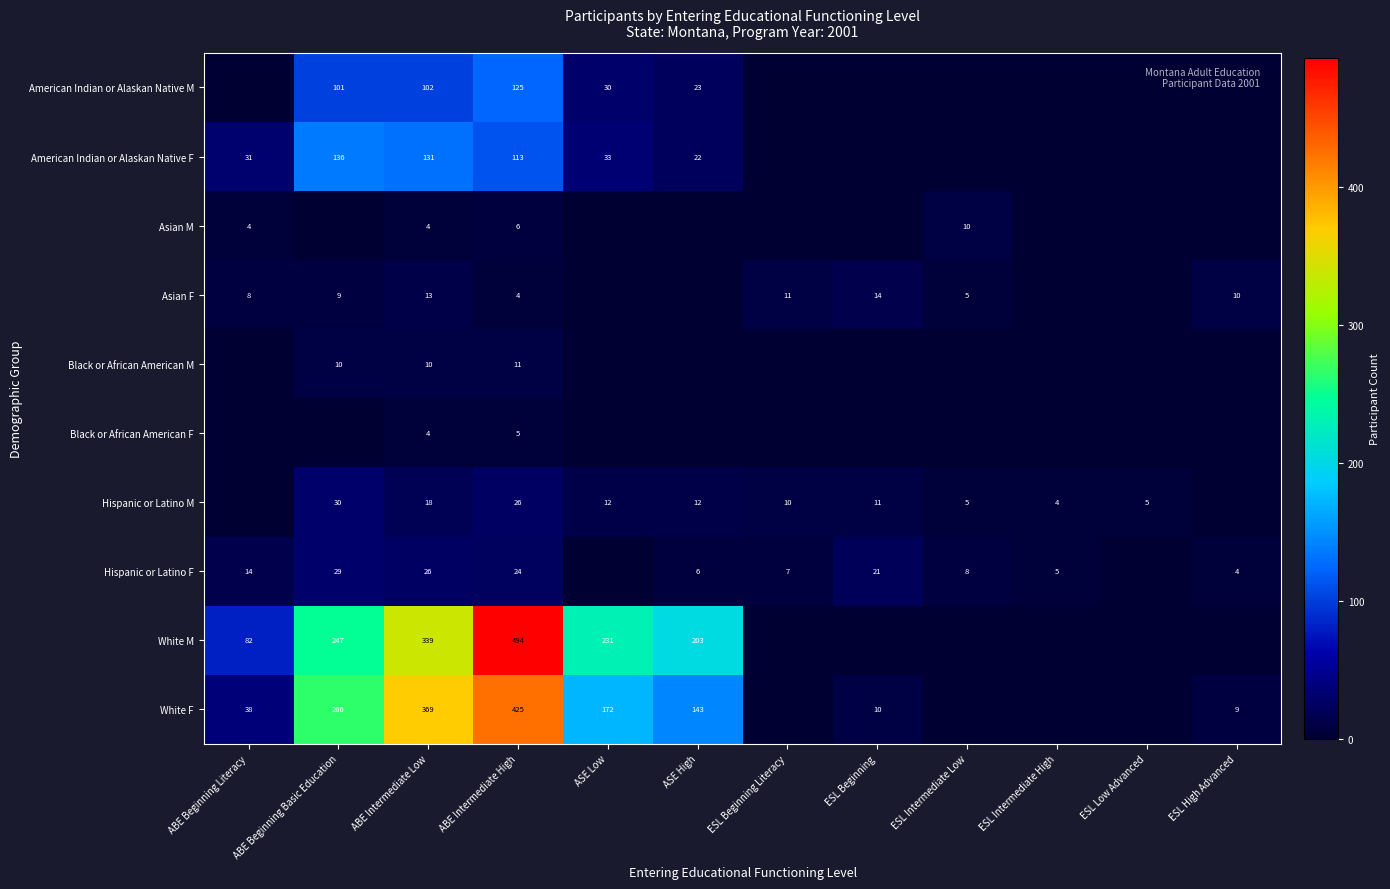

At ABE Intermediate High, list the series in order from largest to smallest.

White M, White F, American Indian or Alaskan Native M, American Indian or Alaskan Native F, Hispanic or Latino M, Hispanic or Latino F, Black or African American M, Asian M, Black or African American F, Asian F